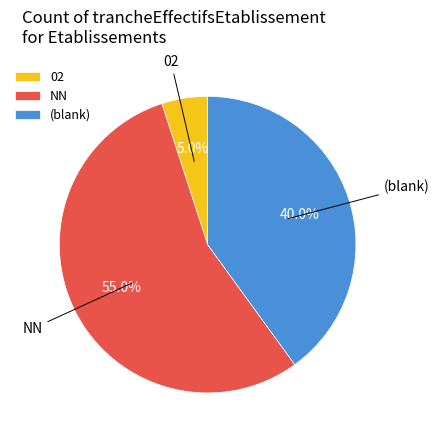

Rank the categories by value from lowest to highest.

02, (blank), NN